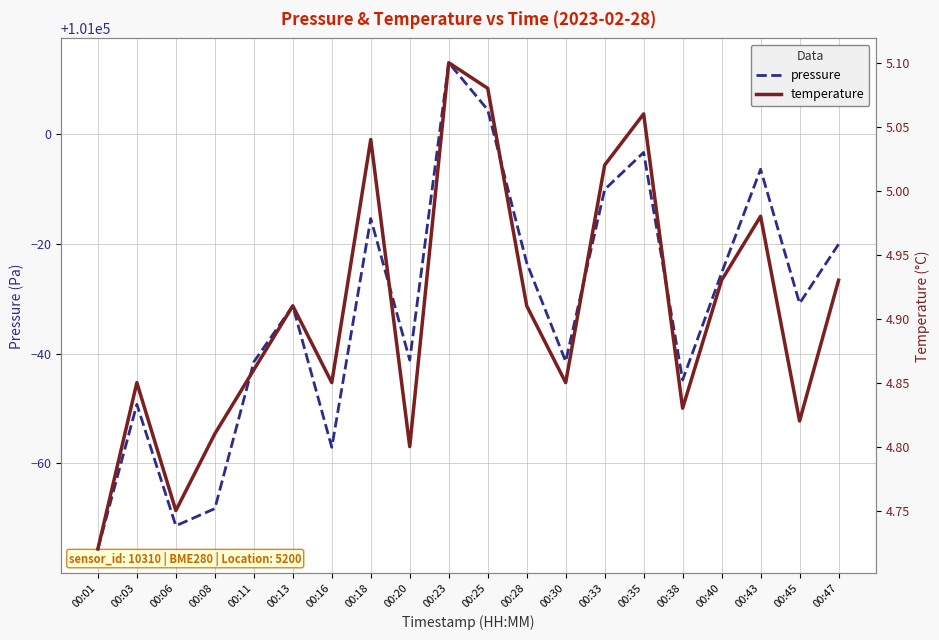

What is the value of the temperature point at the 3rd from the left?

4.8